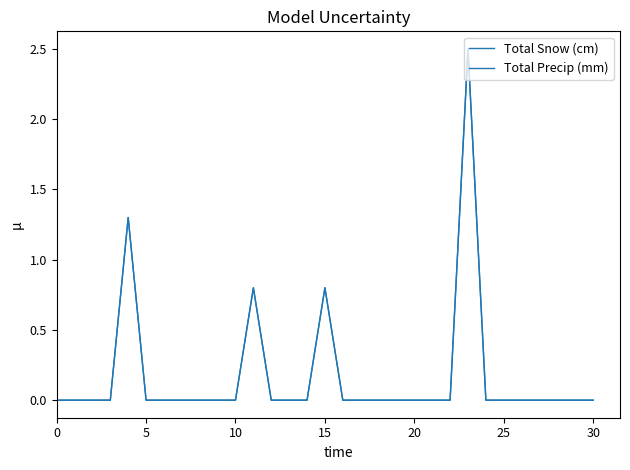

Is this an area chart (filled region under the line)?

No